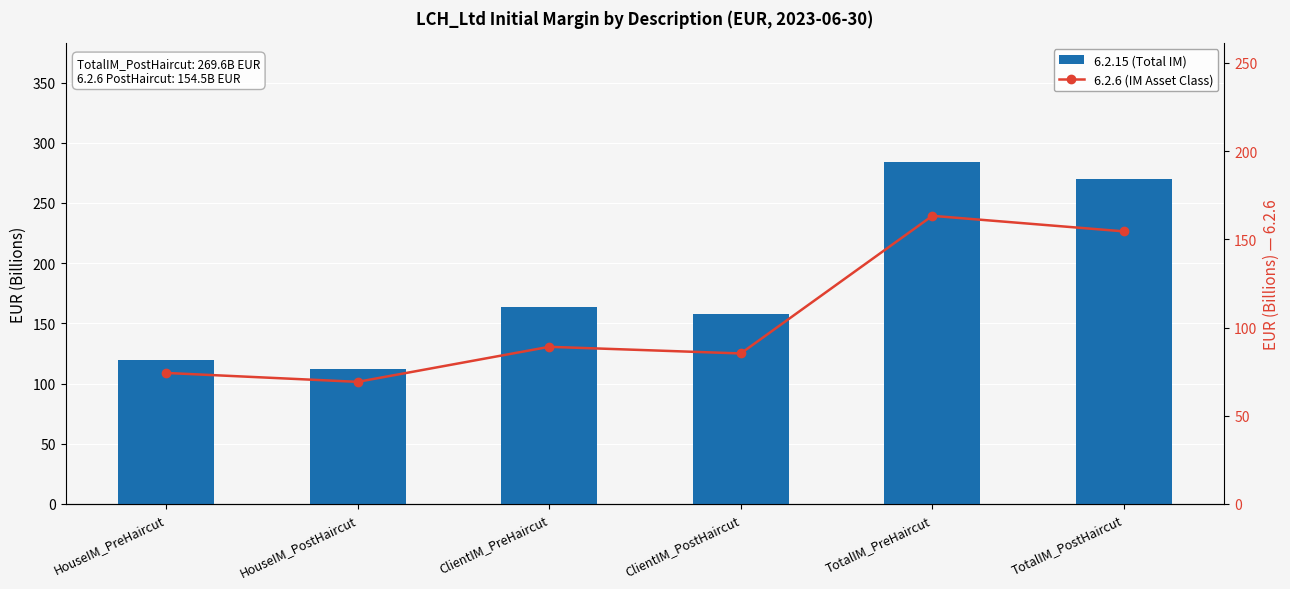

What is the value of the 6.2.6 (IM Asset Class) bar at the 5th from the left?

163.3